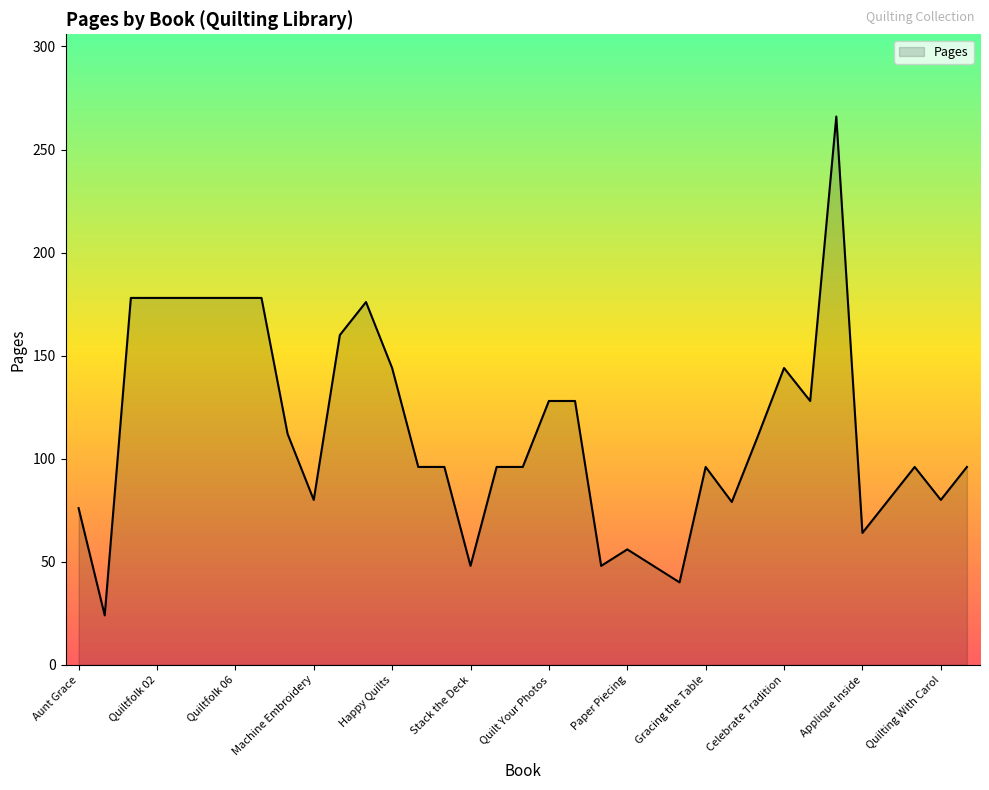

What is the smallest value displayed?

24